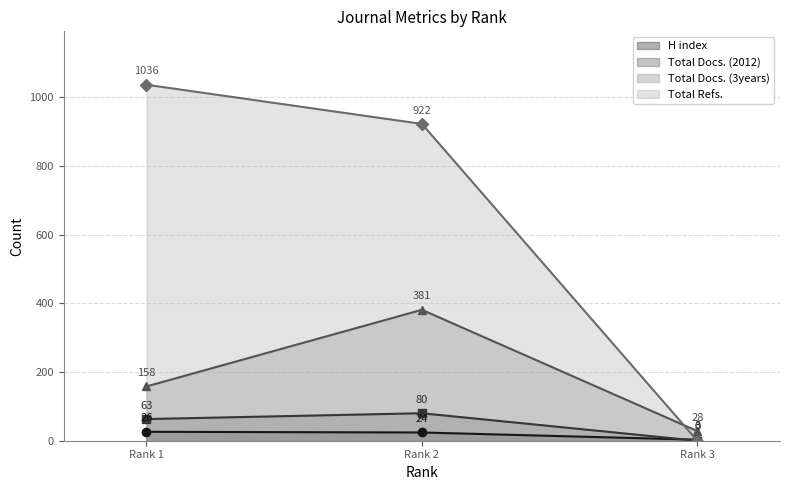

What is the difference between the second highest and minimum values in the Total Docs. (3years) series?

130